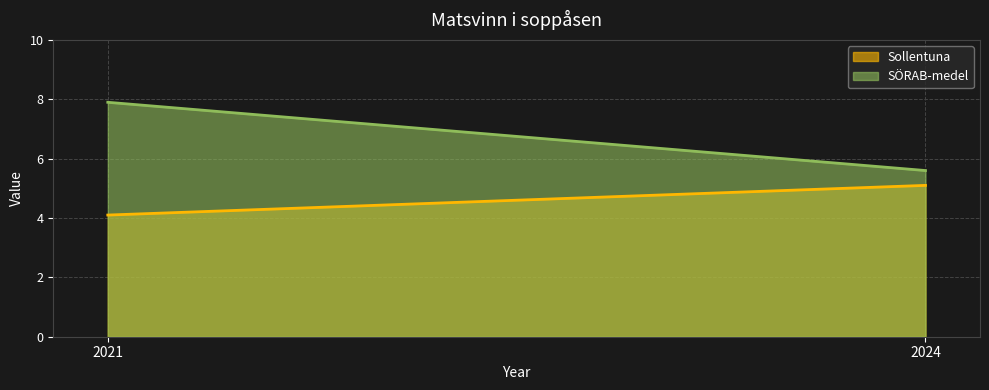

What is the lowest value of the SÖRAB-medel series?

5.6